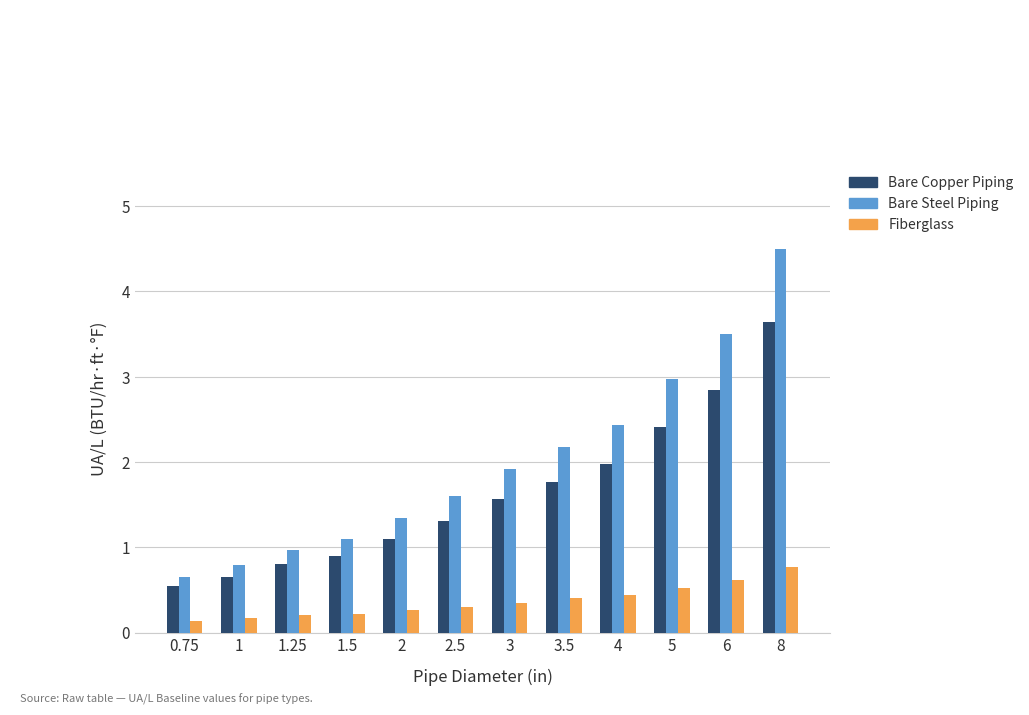

Rank the series by their maximum value, from lowest to highest.

Fiberglass, Bare Copper Piping, Bare Steel Piping